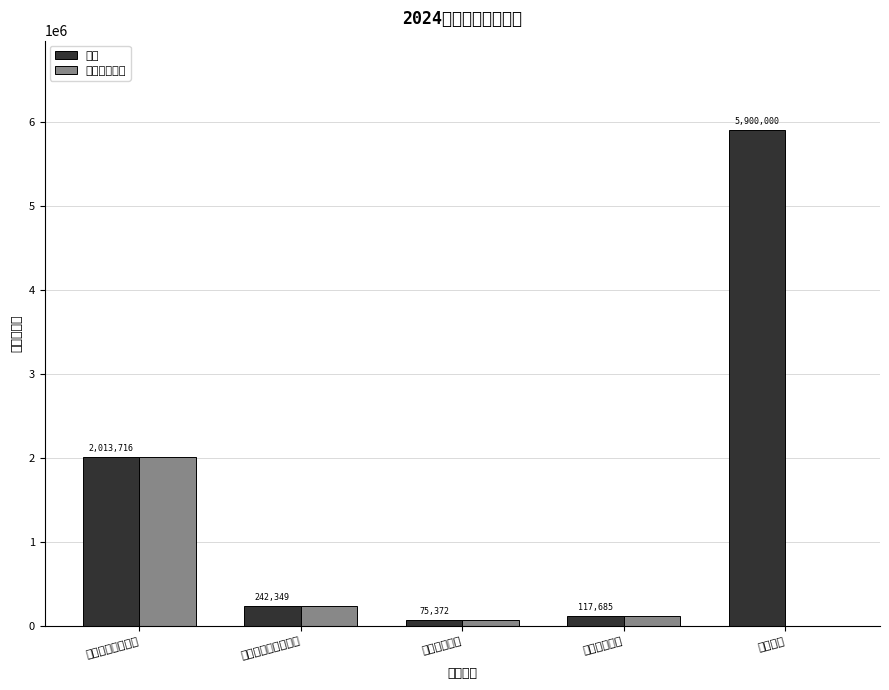

What is the label of the 2nd bar from the left?

社会保障和就业支出